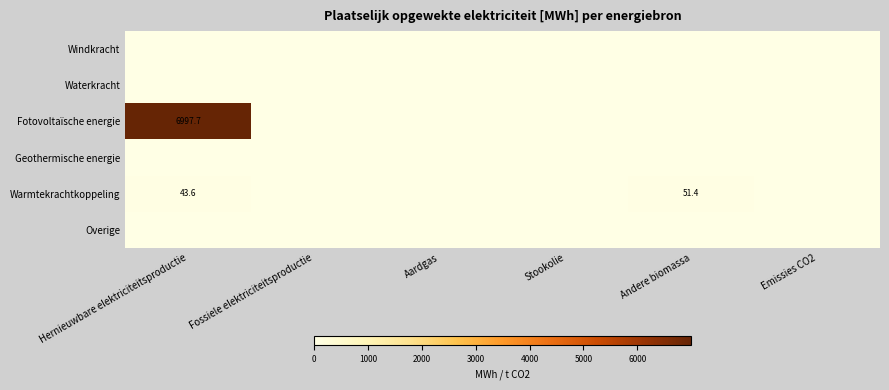

True or false: Warmtekrachtkoppeling has a value of 16.4 at Hernieuwbare elektriciteitsproductie.

False